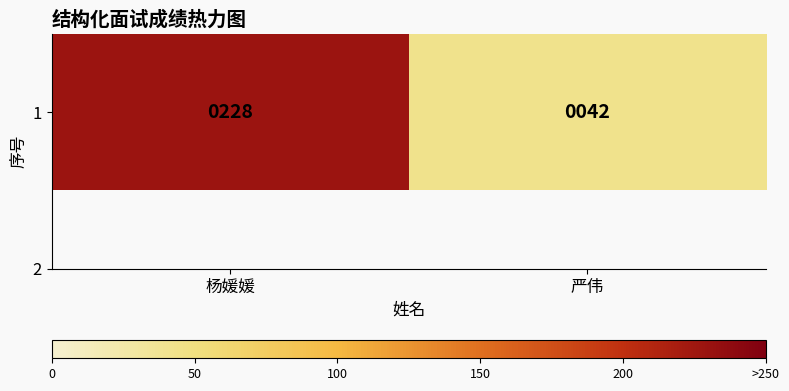

Reading left to right, transcribe all the data shown in this chart.

杨媛媛=228	严伟=42